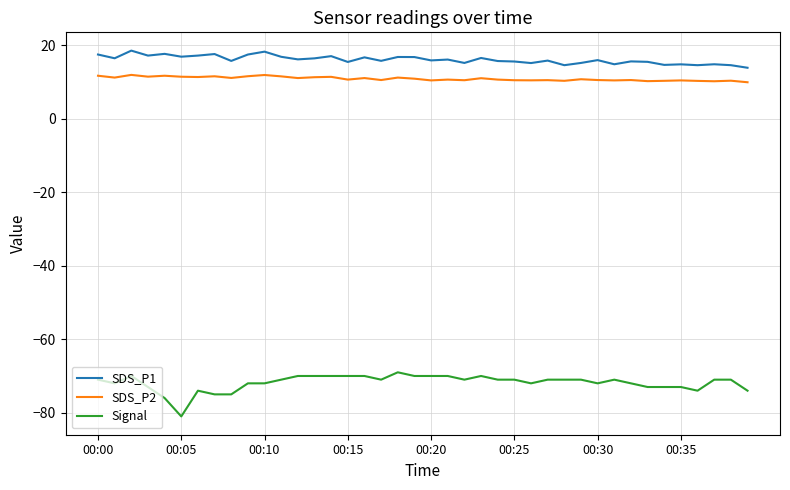

True or false: SDS_P1 and Signal intersect in this chart.

False